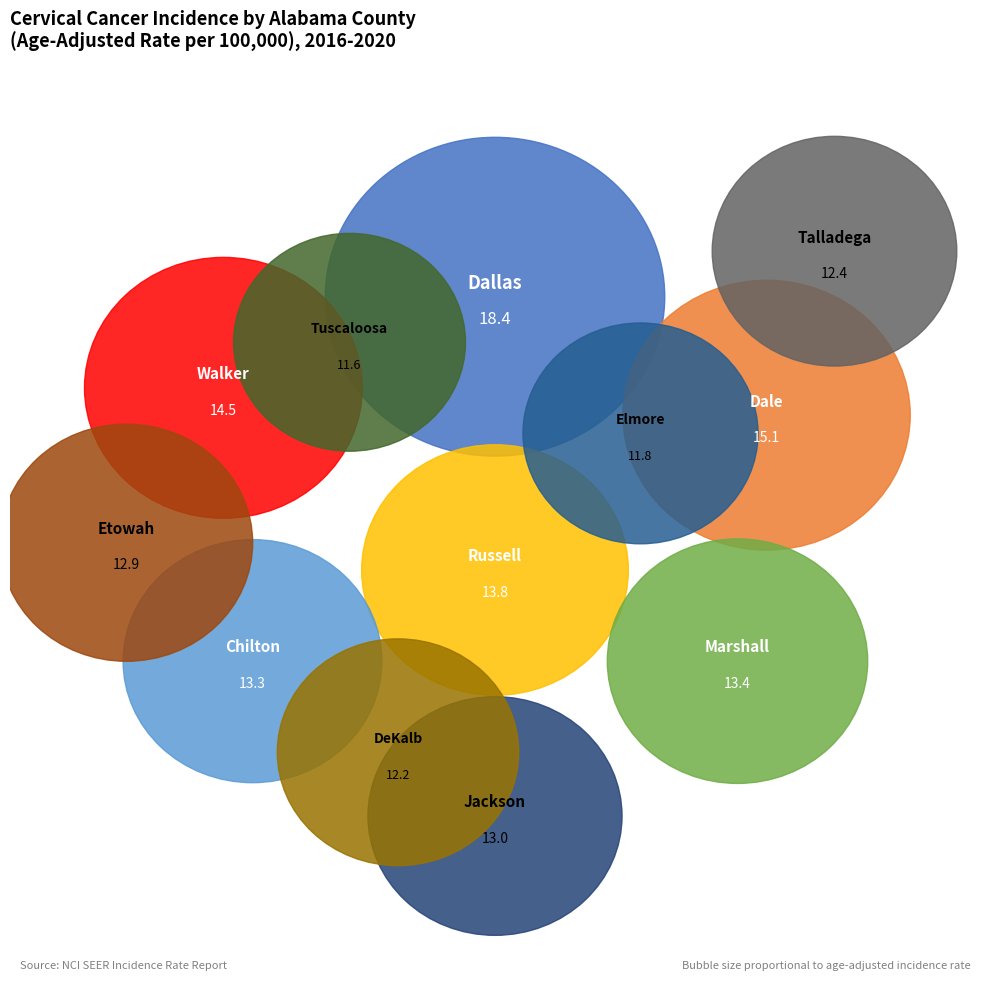

Does Mobile County represent more than half of the total?

No